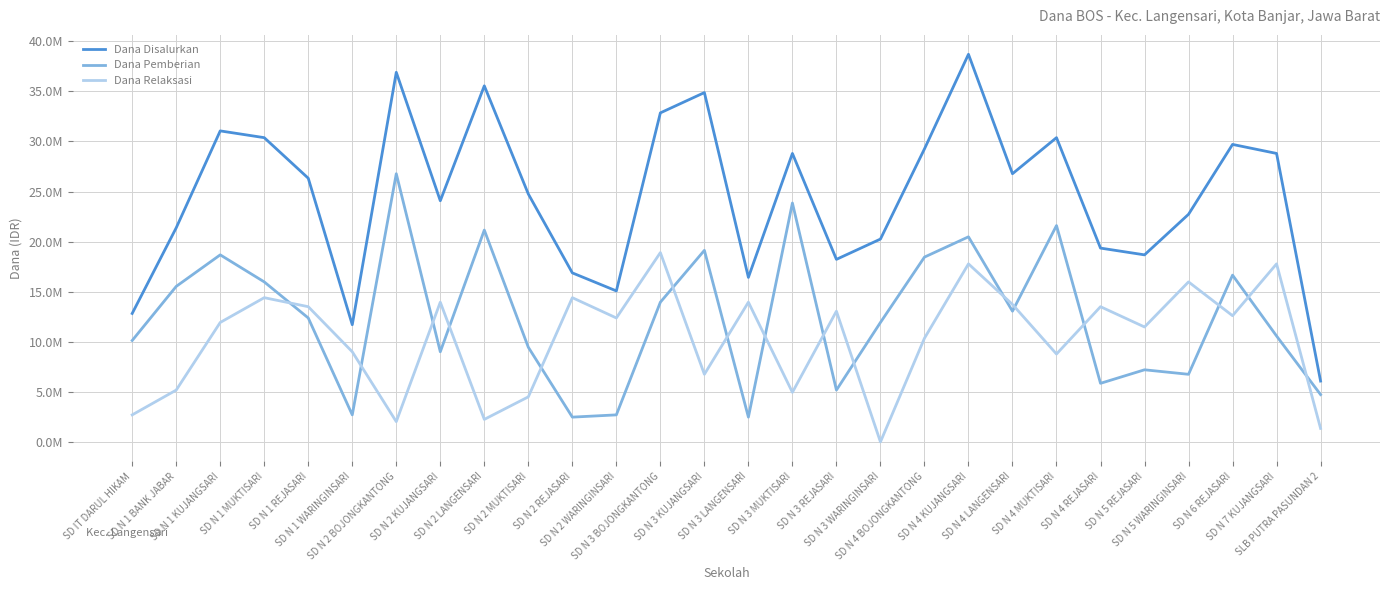

How many categories are shown in the chart?

28